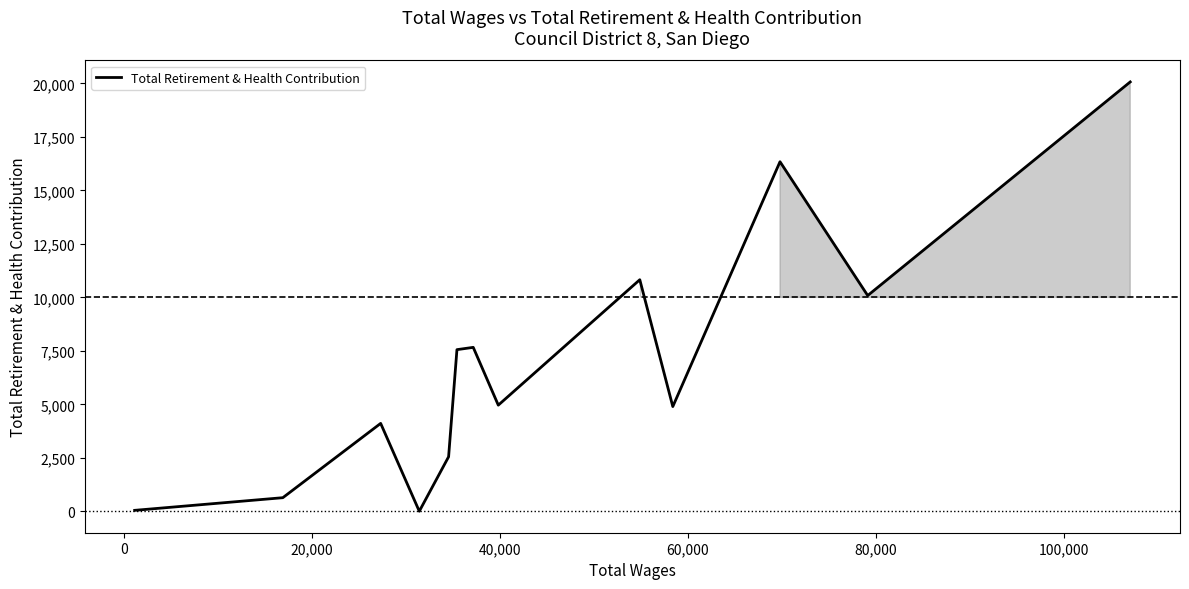

What is the maximum value shown in the chart?

20073